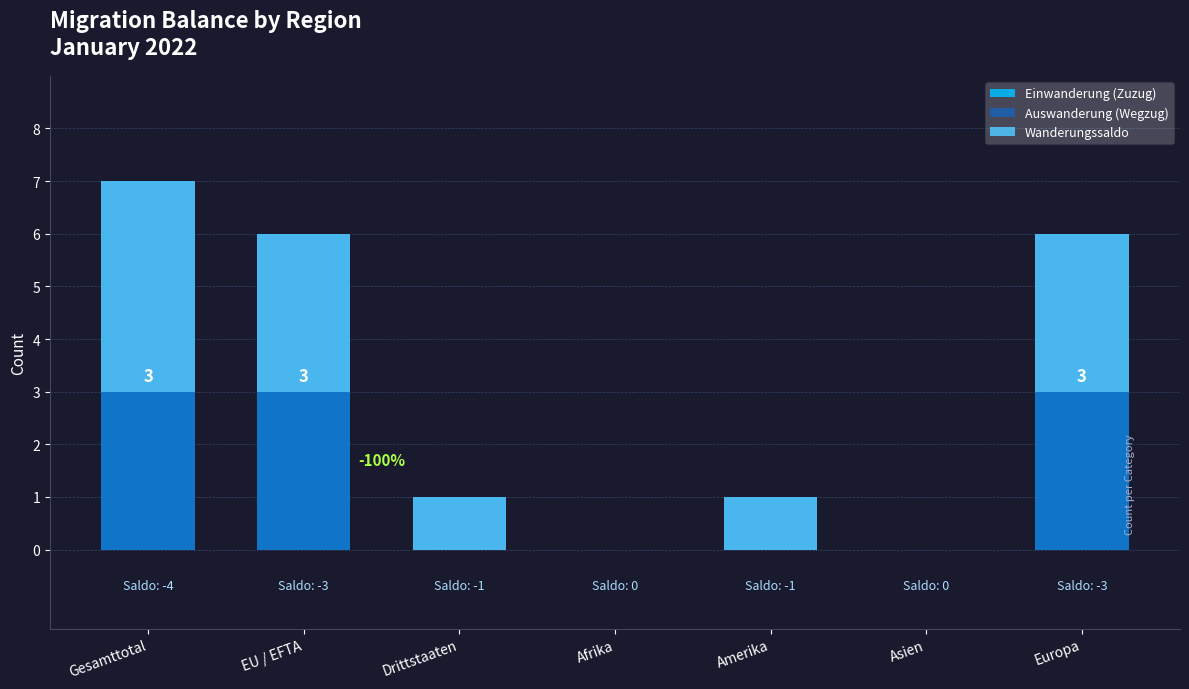

What is the average value of the Einwanderung (Zuzug) series?

1